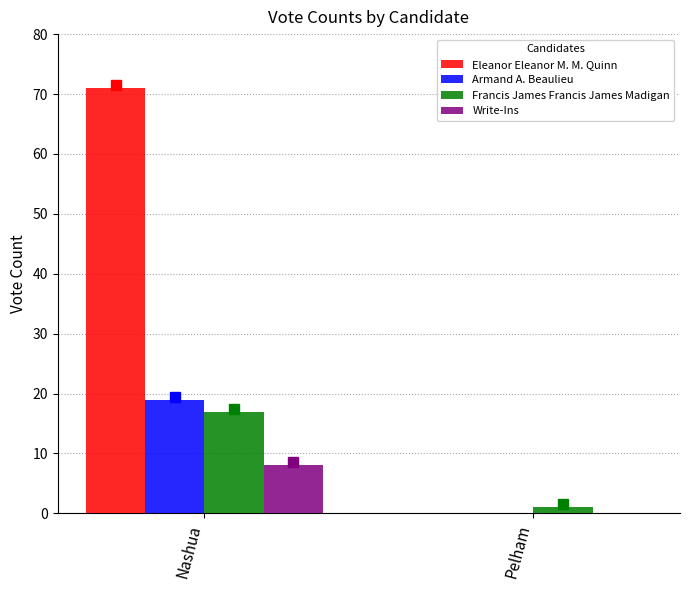

At which label is Armand A. Beaulieu closest to 9?

Pelham